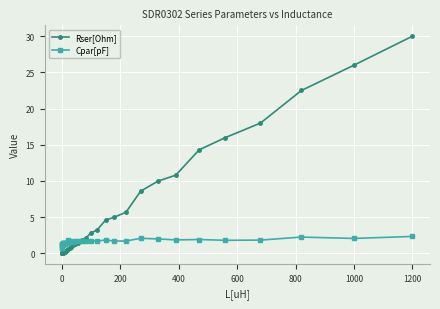

What is the value of the Cpar[pF] point at the 7th from the left?

1.2